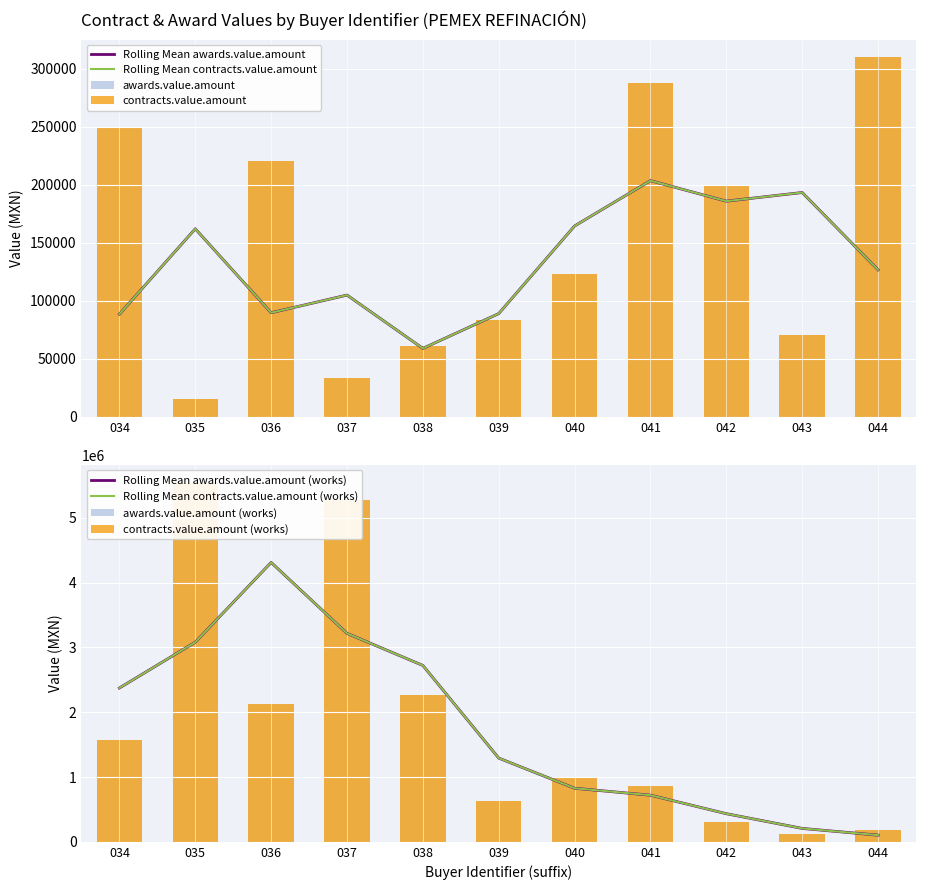

Which category has the highest value in the contracts.value.amount series?

044